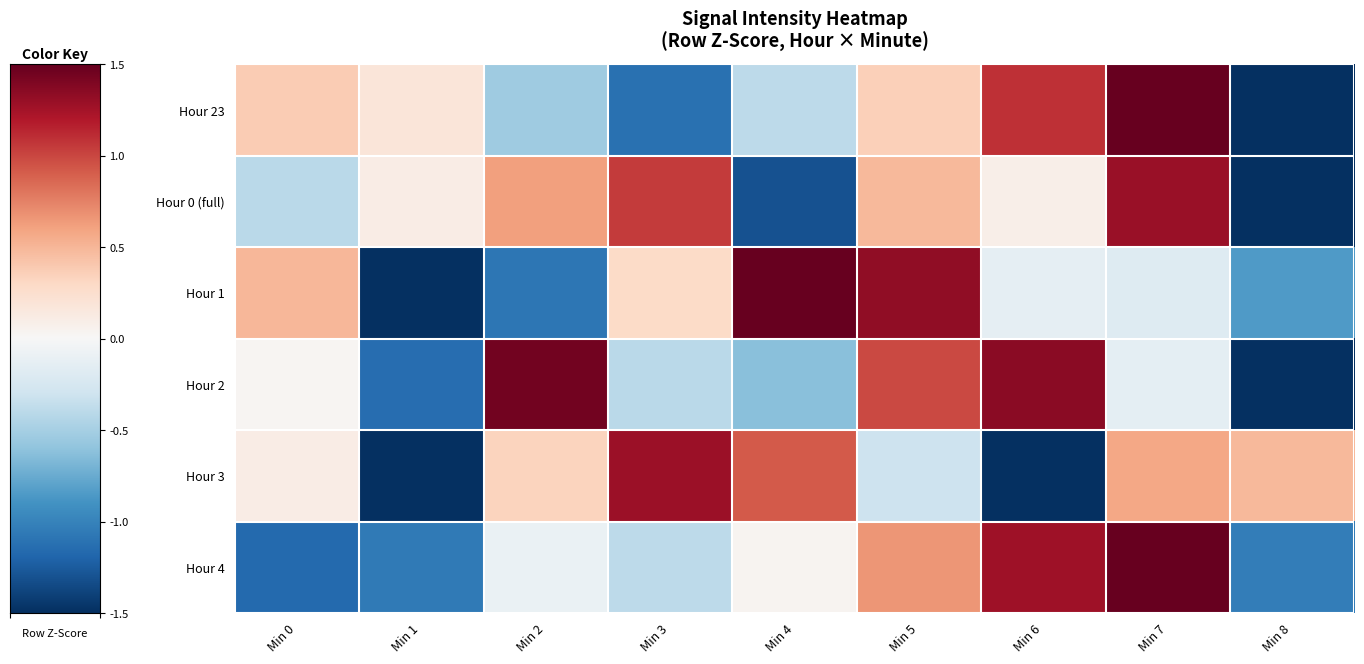

At Min 0, list the series in order from smallest to largest.

Hour 4, Hour 0 (full), Hour 2, Hour 3, Hour 23, Hour 1